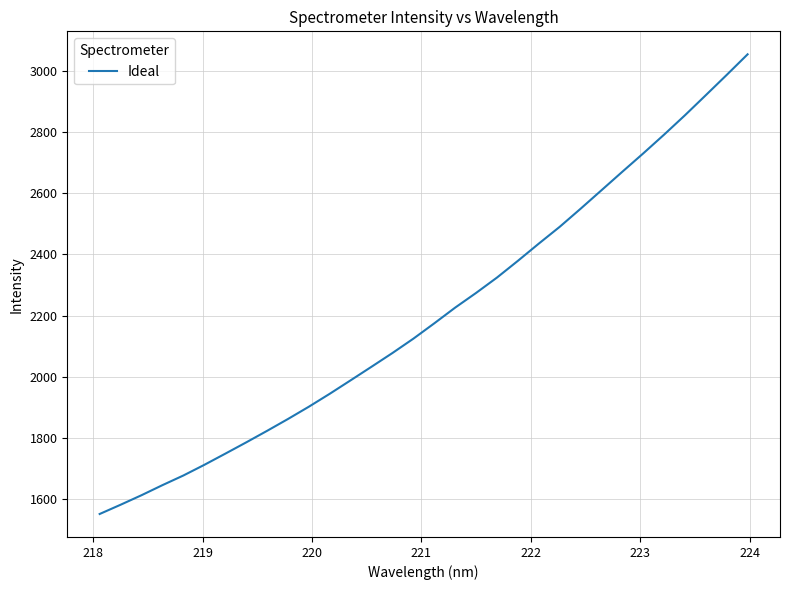

What is the difference between the maximum and minimum values?

1501.6